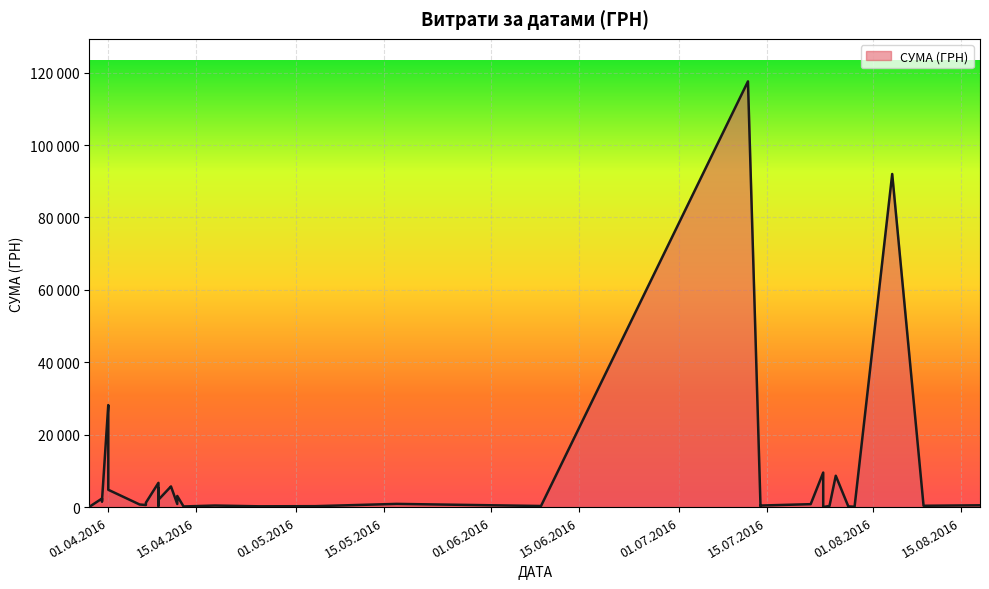

Count the number of categories in the chart.

40